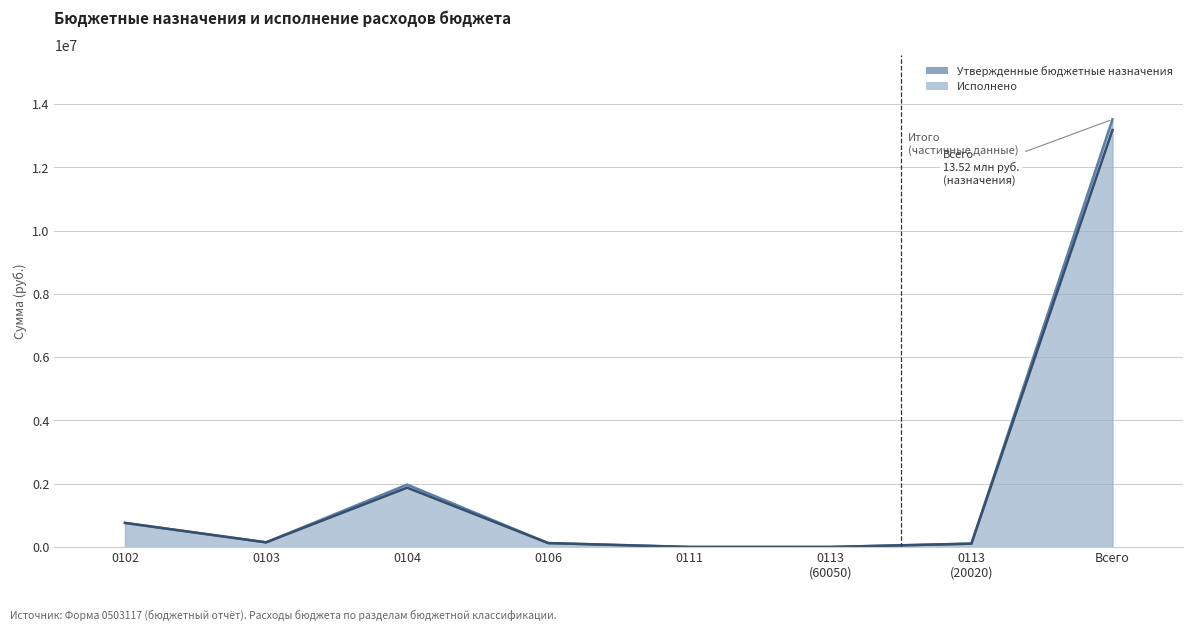

Between 0113
(20020) and 0106, which is larger?

0106